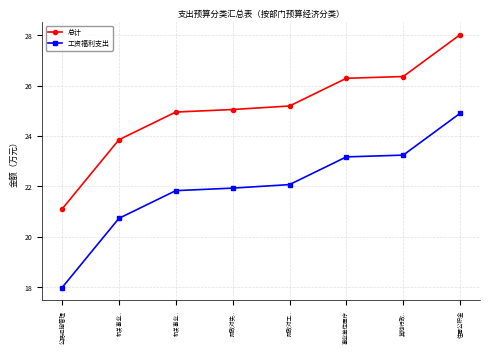

Does the chart have visible grid lines?

Yes